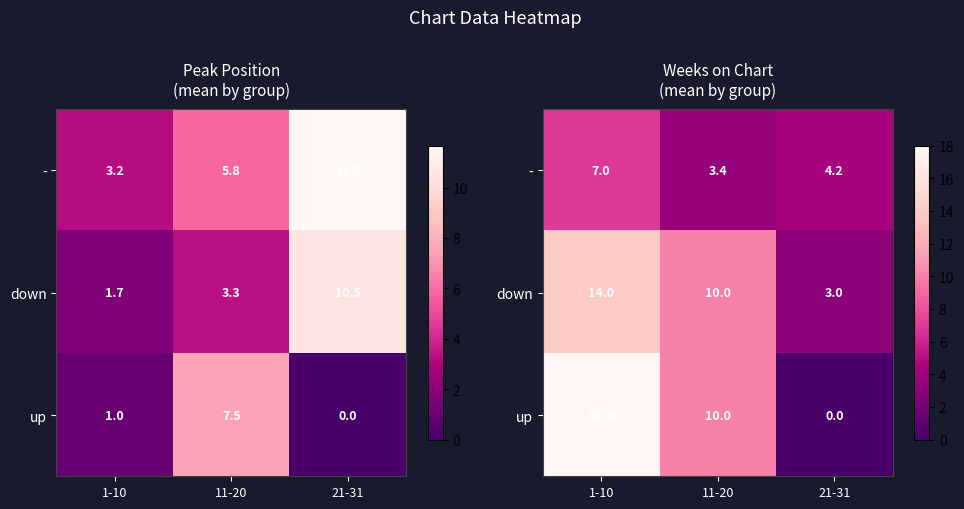

At which category does the chart reach its peak across all series?

1-10